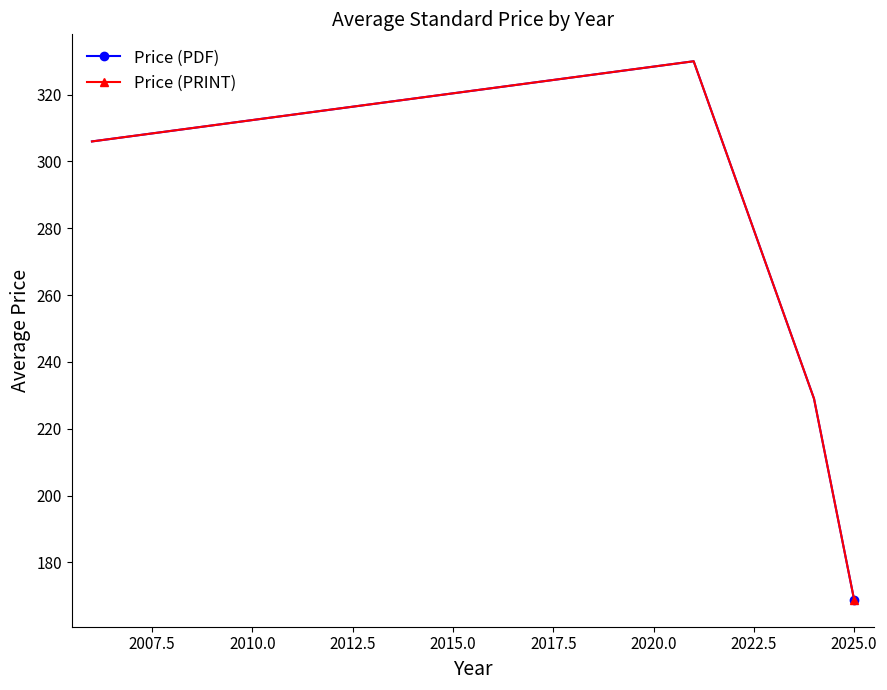

True or false: Price (PDF) has more than 2 interior local peaks.

False